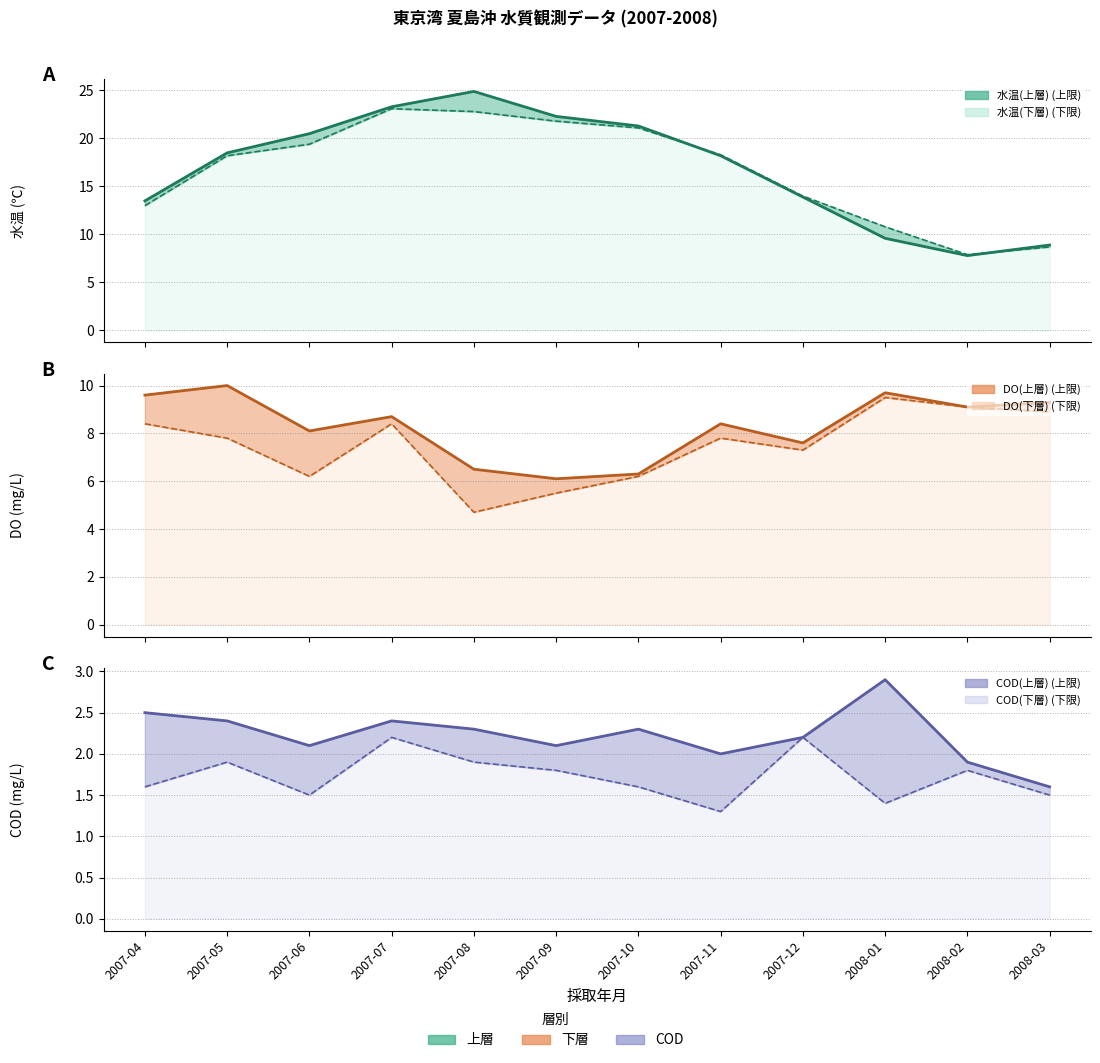

Is the value of COD(下層) at 2007-11 greater than the value of 水温(下層) at 2008-02?

No